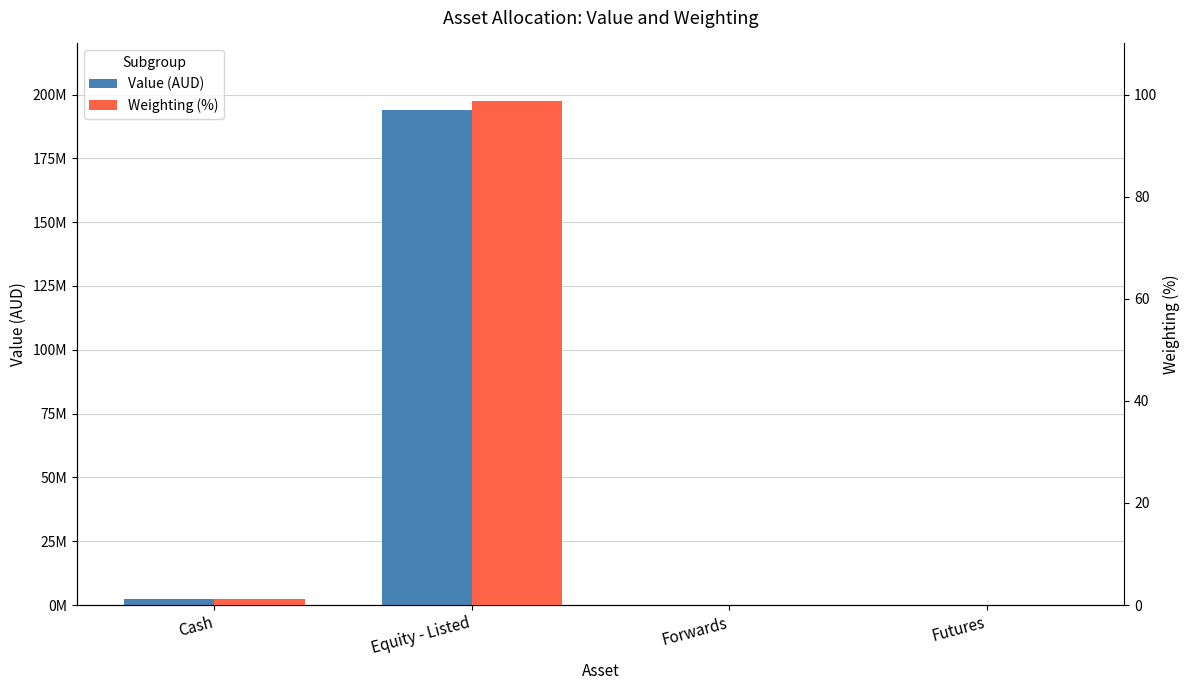

The Value (AUD) series shows 2495541.9 at Cash. True or false?

True